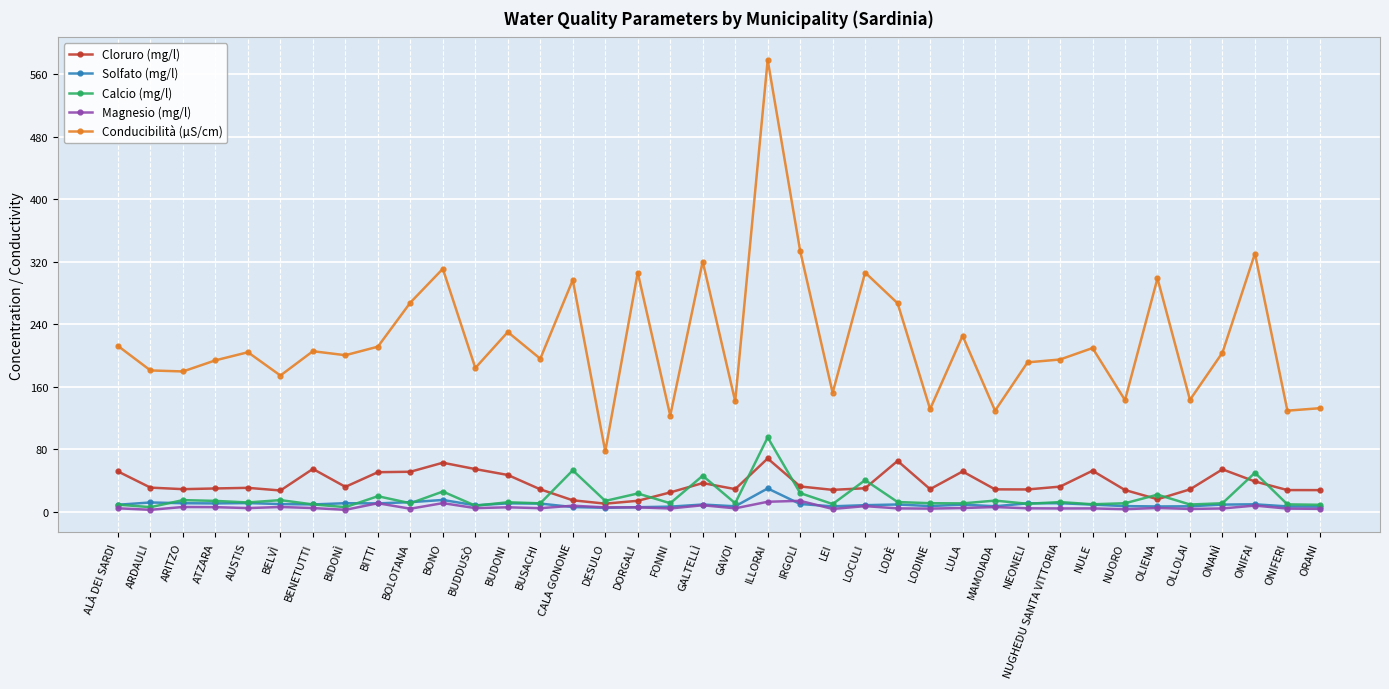

What is the value of the Calcio (mg/l) point at the 20th from the left?

11.0